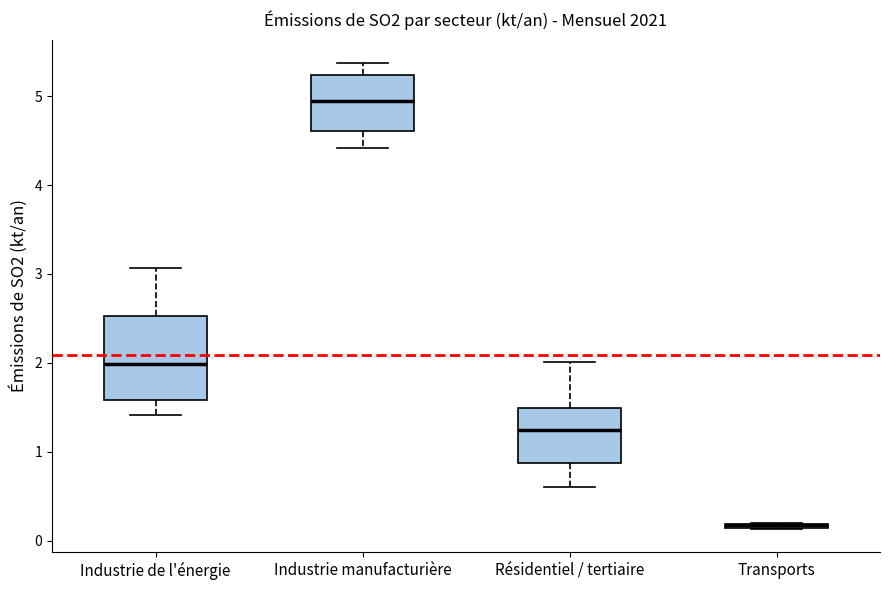

Where is the upper edge of the box for Transports on the y-axis? The values are not printed on the chart, so give them approximately, as read against the axis.

0.2